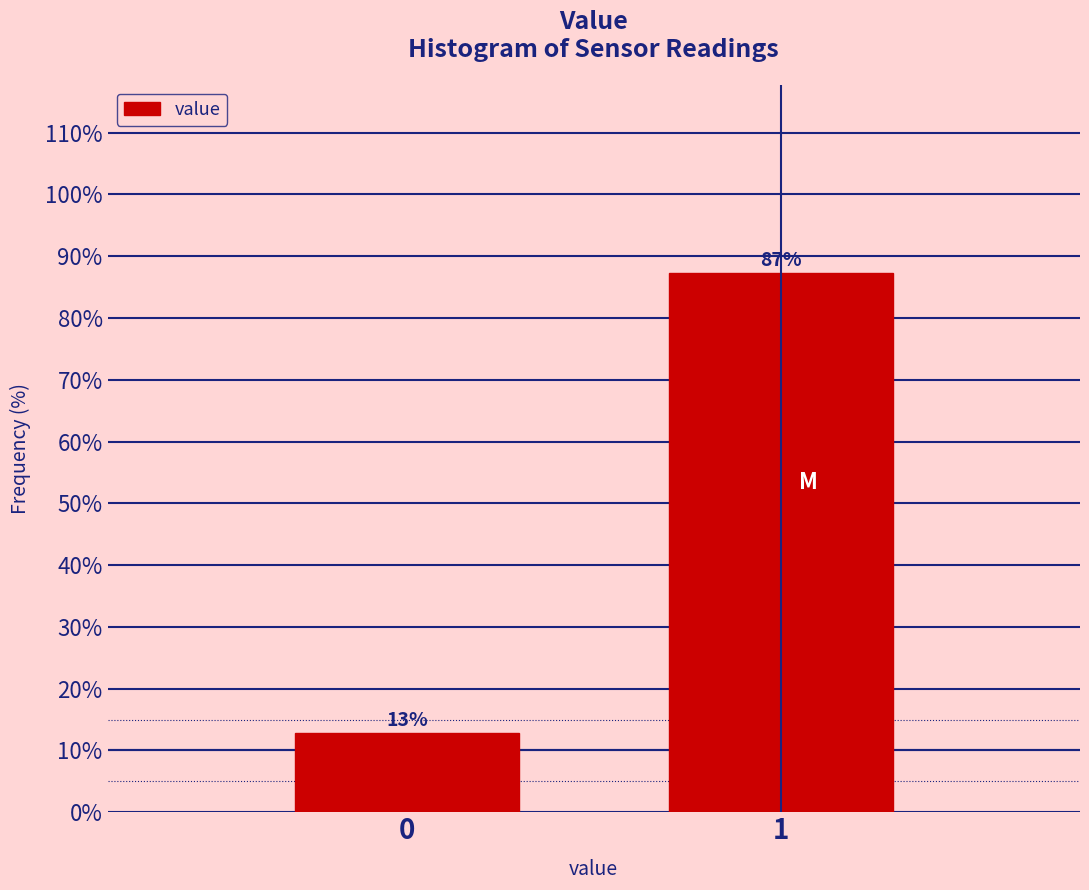

What is the sum of the values at 0 and 1?

100.0